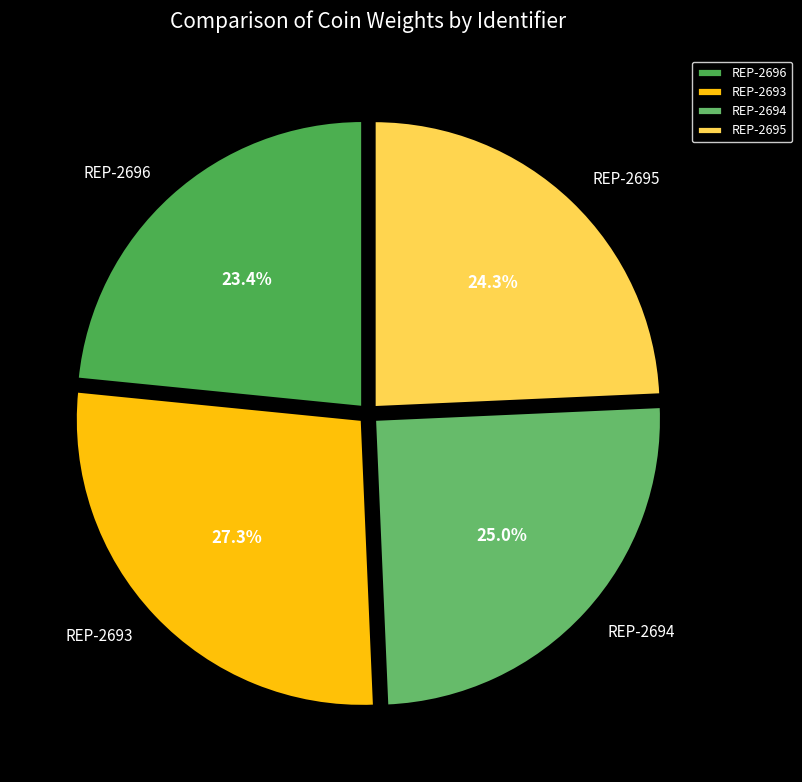

To the nearest percent, what is the difference between the REP-2693 and REP-2696 slice percentages?

4%